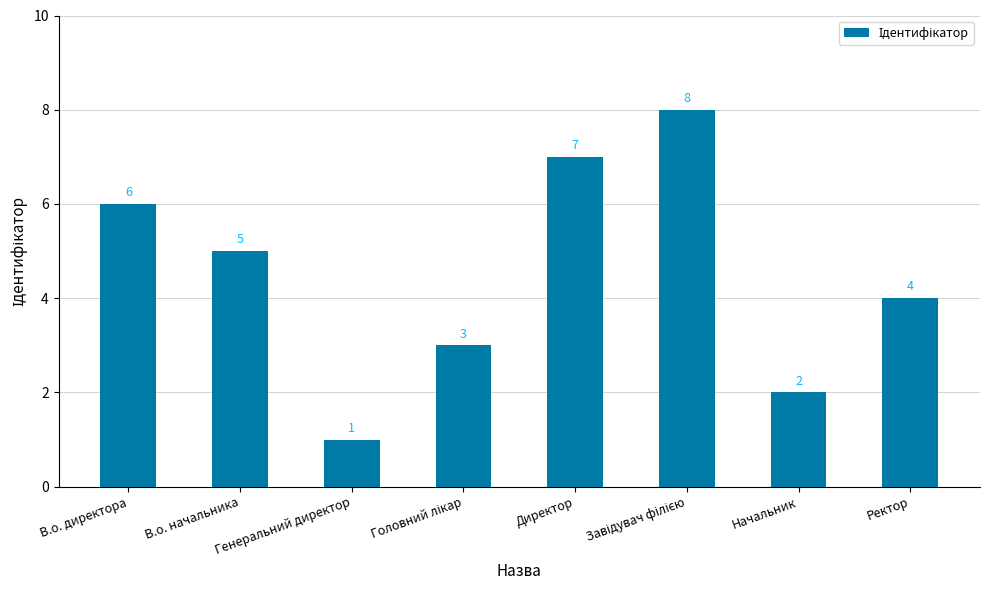

The value at Директор is 7. True or false?

True